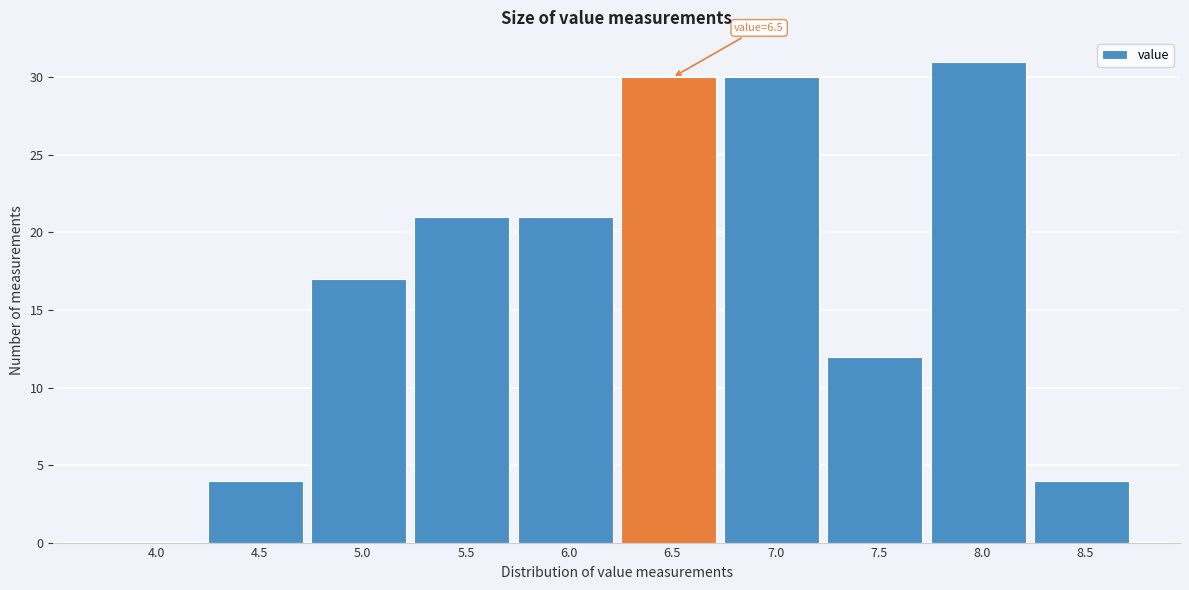

Reading right to left, what are all the values shown in this chart?

8.5=4	8.0=31	7.5=12	7.0=30	6.5=30	6.0=21	5.5=21	5.0=17	4.5=4	4.0=0